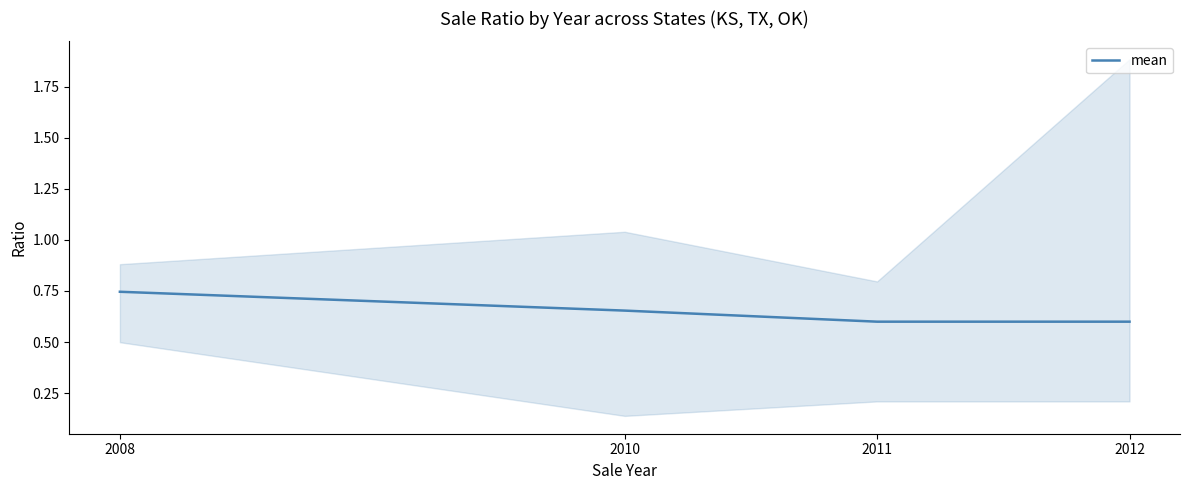

True or false: there are more than 2 points higher than both neighbors.

False